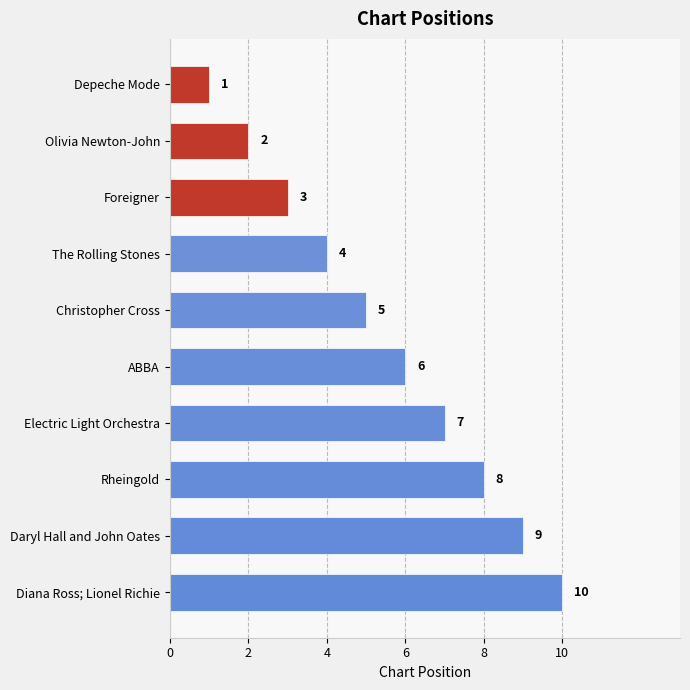

What is the change in value from Electric Light Orchestra to Olivia Newton-John?

-5